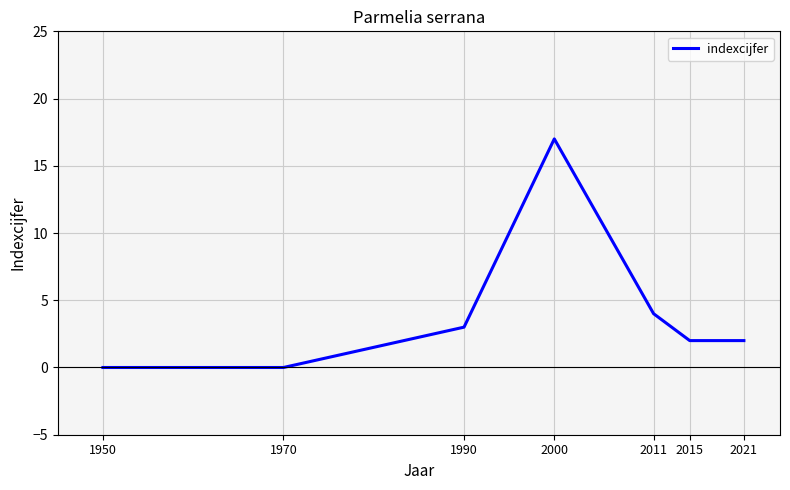

How many interior local peaks (higher than both neighbors) does the data have?

1